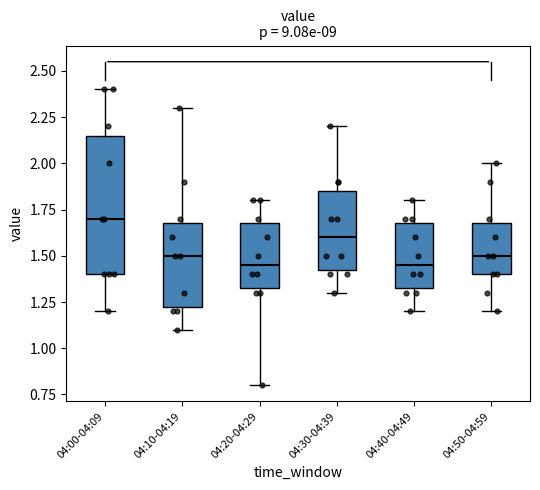

Which box is the tallest, from its lower edge to its upper edge?

04:00-04:09